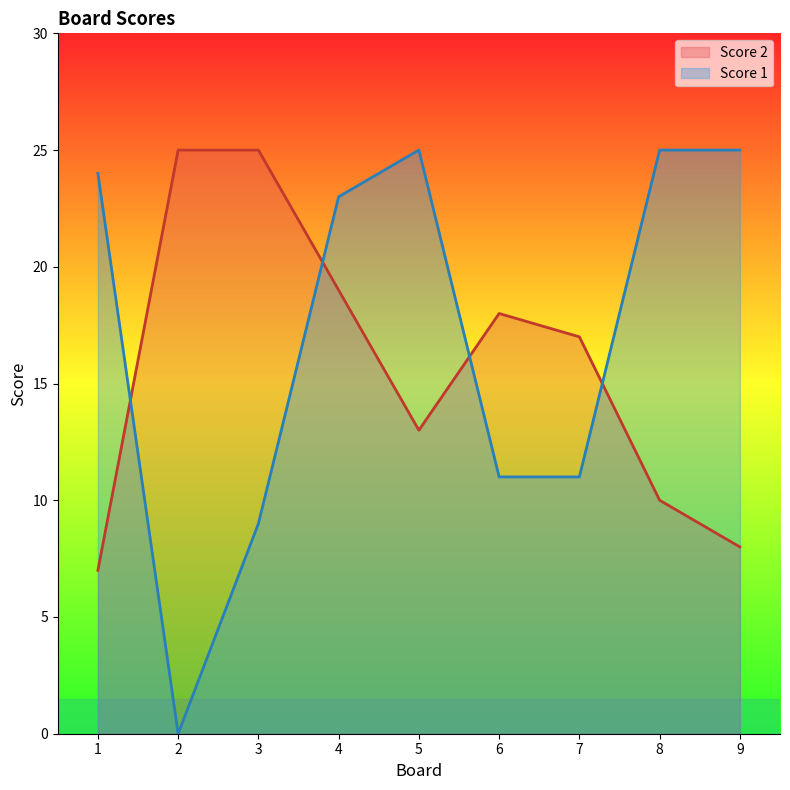

What is the value of the Score 2 point at the 3rd from the left?

25